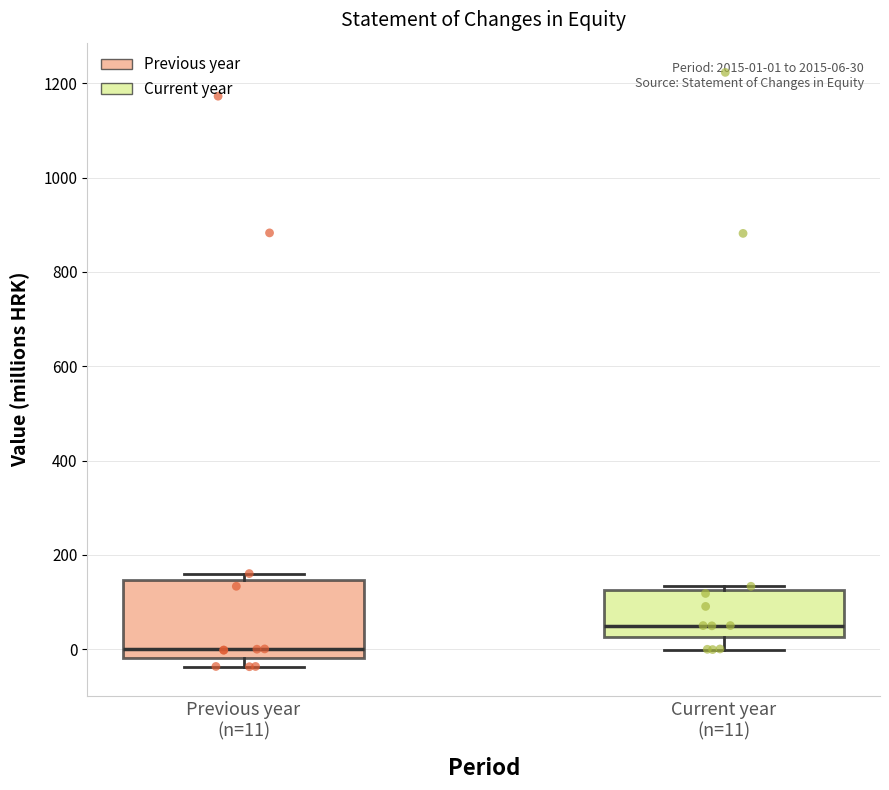

Which box is the tallest, from its lower edge to its upper edge?

Previous year (n=11)